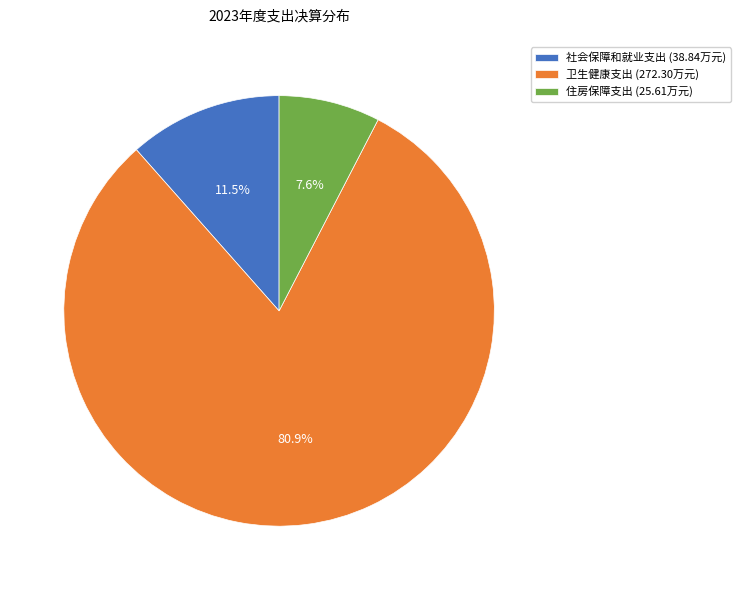

What percentage is the 住房保障支出 slice, to the nearest percent?

8%